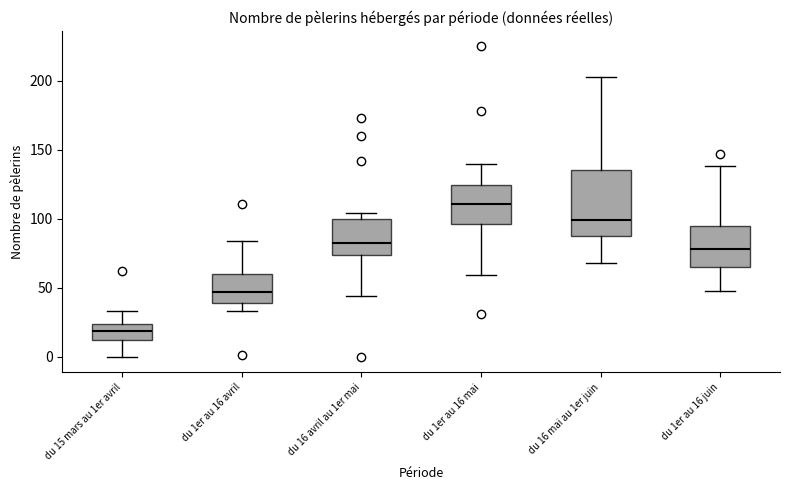

Which box's median line is the lowest?

du 15 mars au 1er avril